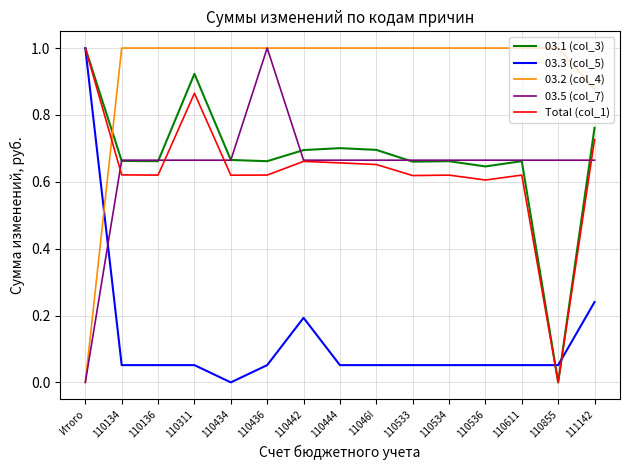

The 03.5 (col_7) series shows 0.7 at 110855. True or false?

True